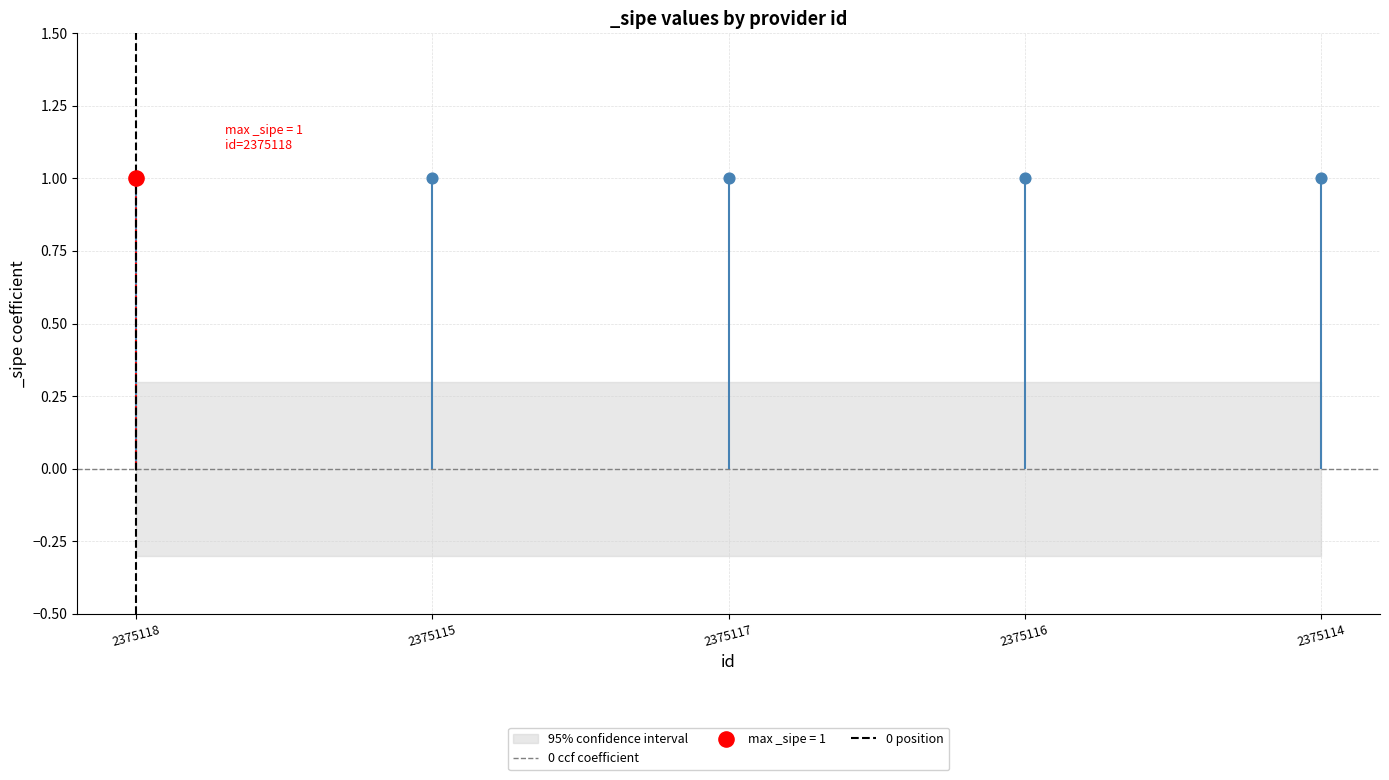

At which category is the sum across all series the highest?

2375115